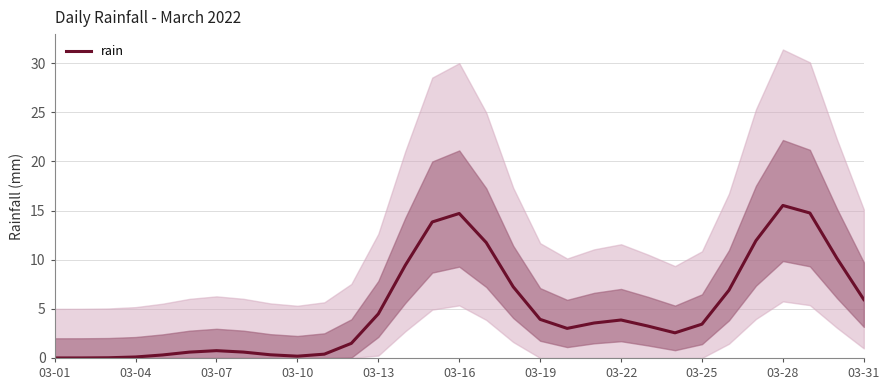

What is the average value?

5.0